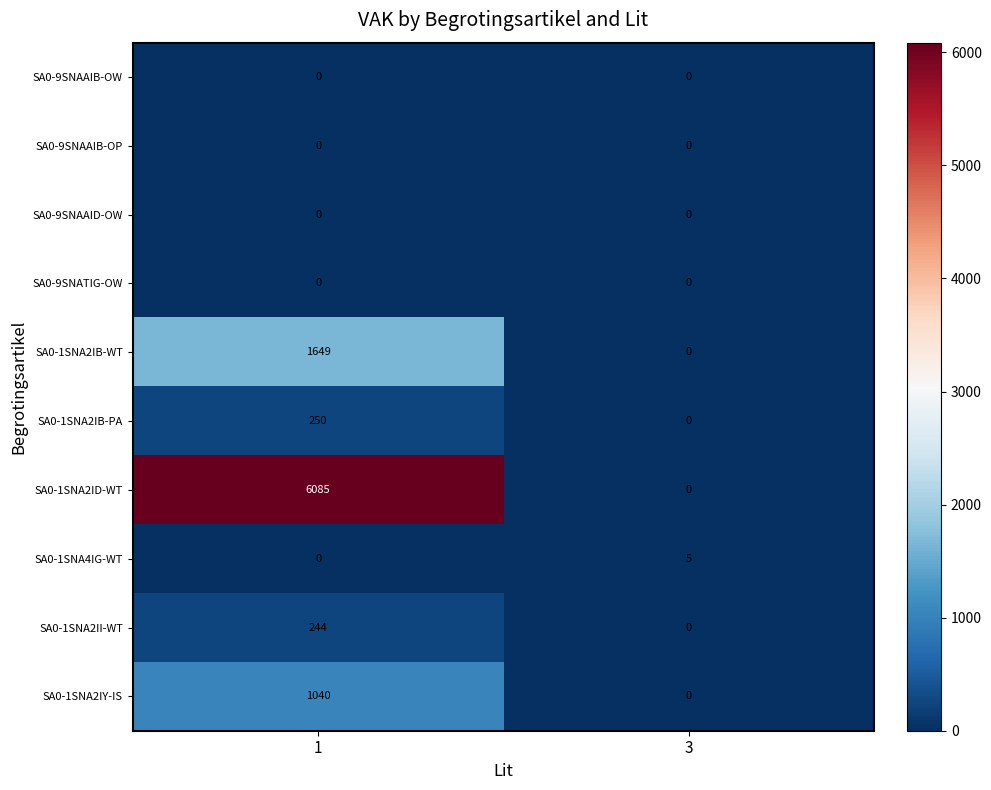

Which series has the widest spread of values?

SA0-1SNA2ID-WT